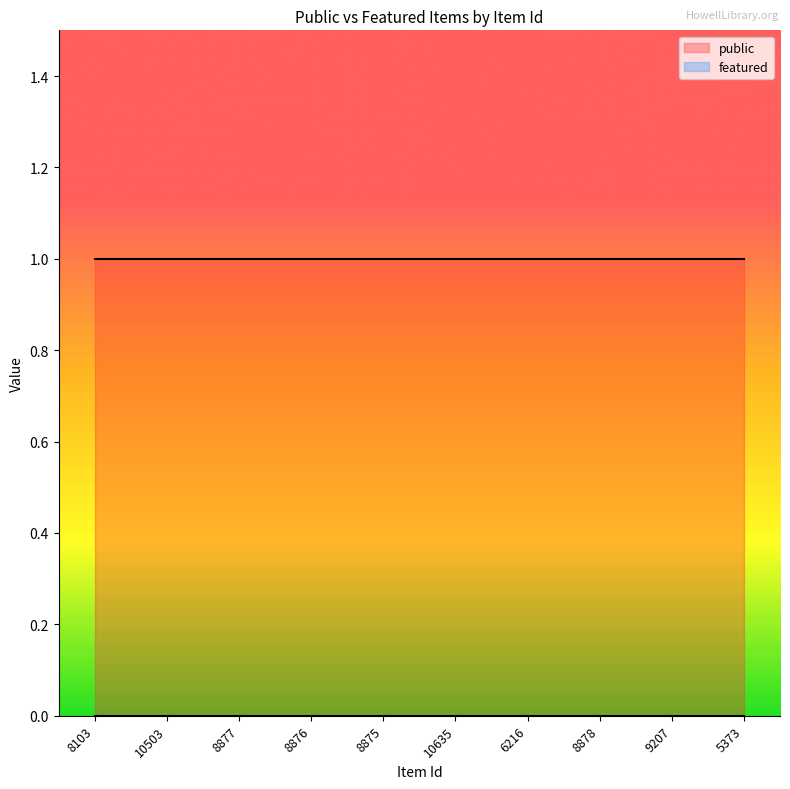

What position from the left is 8103?

1